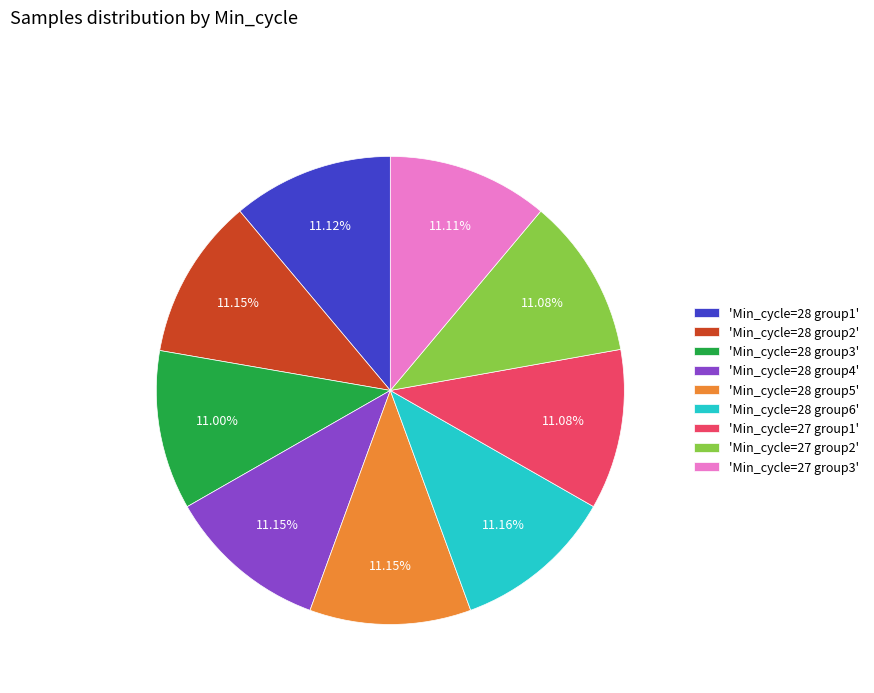

Does 'Min_cycle=28 group4' represent more than half of the total?

No